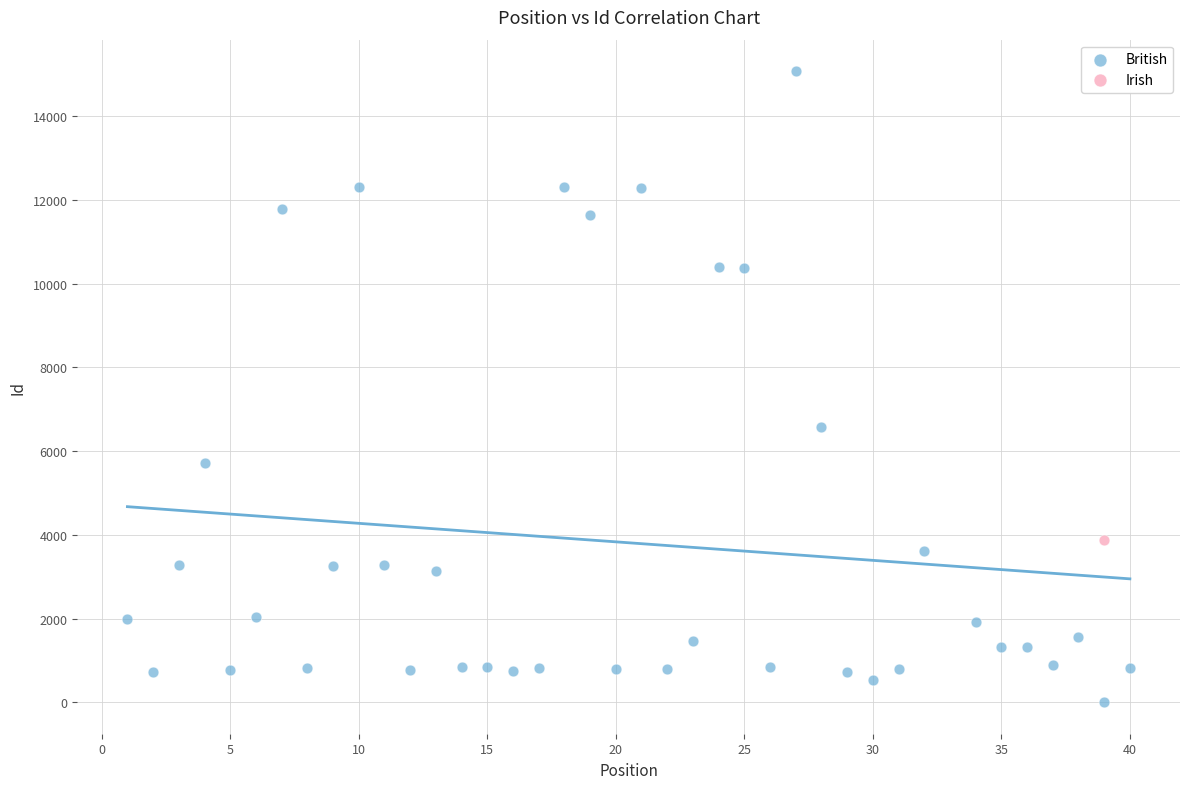

What are all the series names shown in the legend?

British, Irish